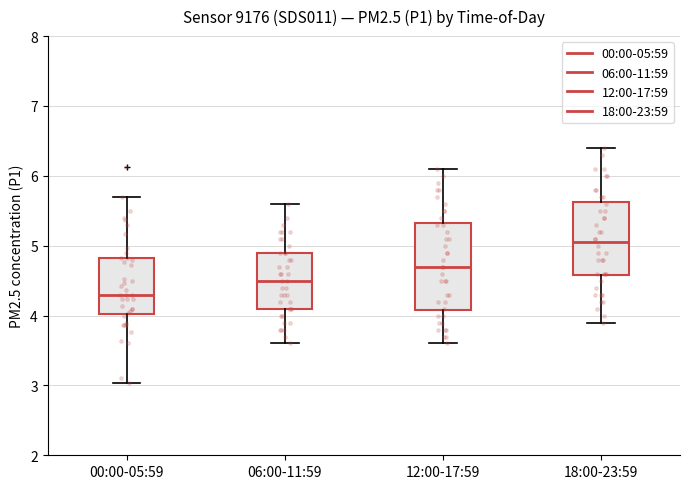

Which box is the tallest, from its lower edge to its upper edge?

12:00-17:59